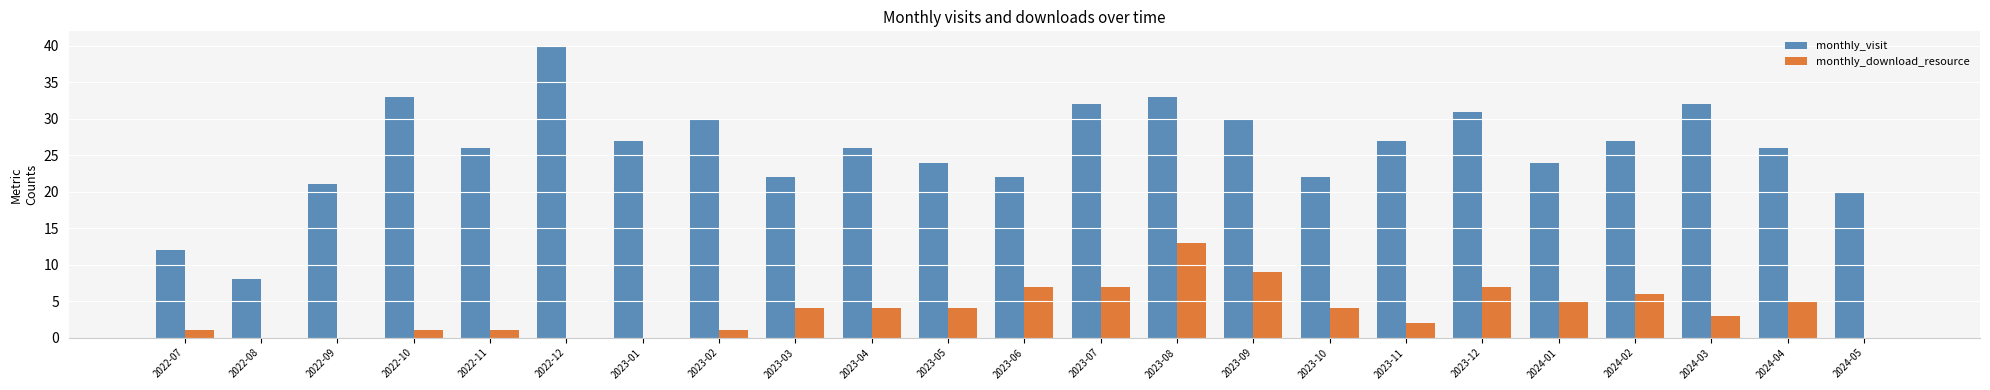

Which series has the widest spread of values?

monthly_visit